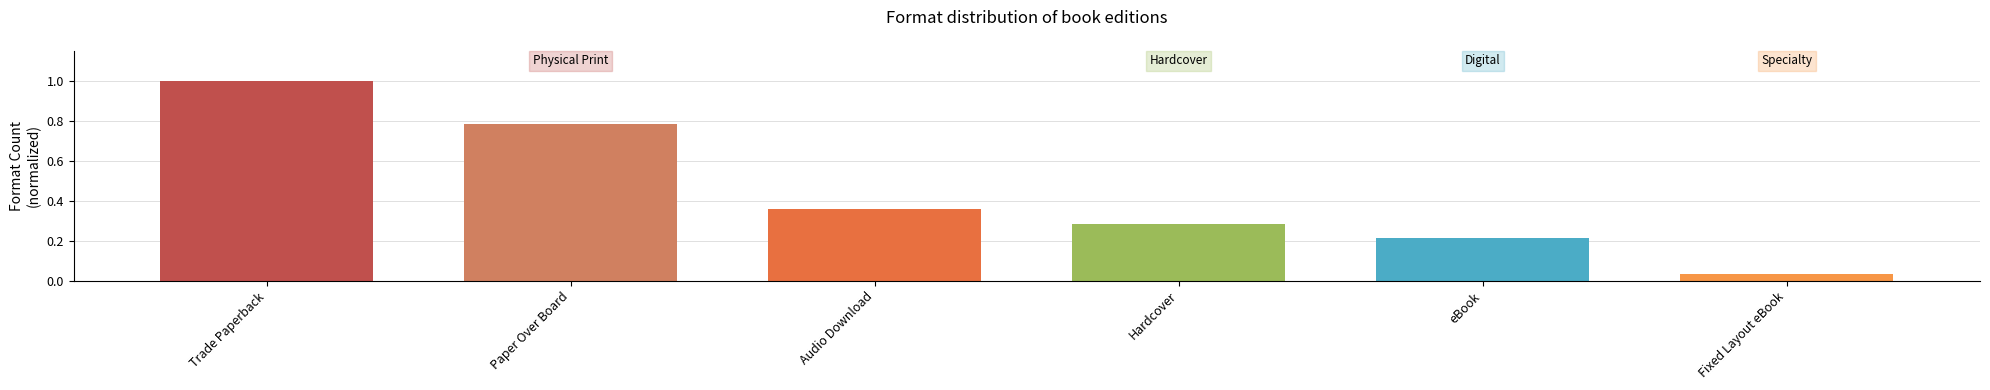

What is the change in value from Trade Paperback to Audio Download?

-0.6